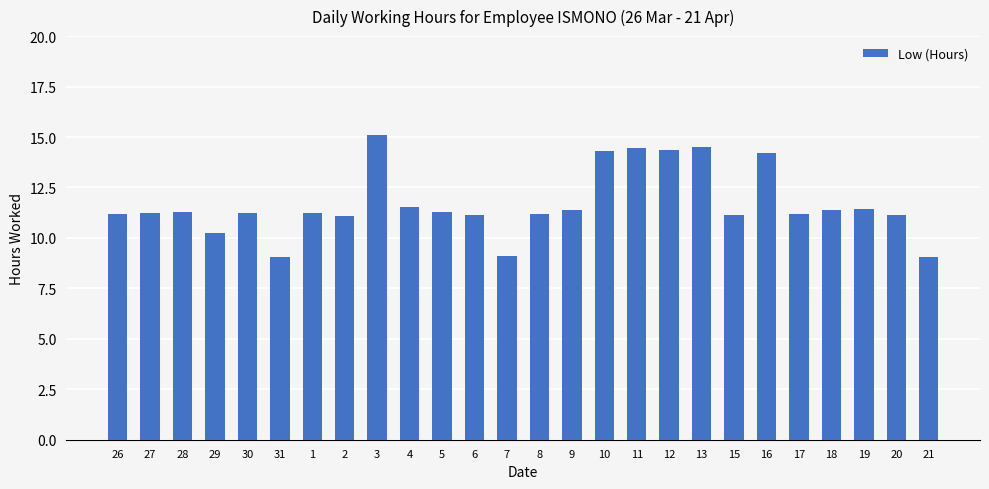

What is the greatest value displayed?

15.1